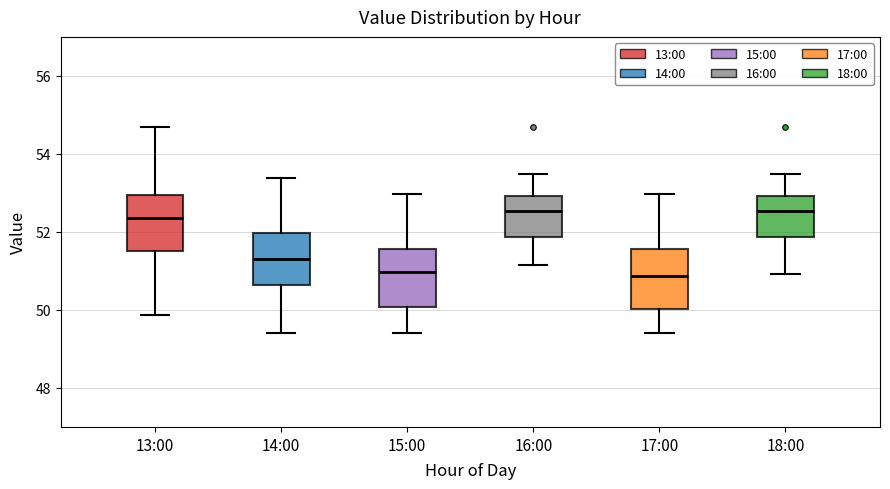

Where is the upper edge of the box for 17:00 on the y-axis? The values are not printed on the chart, so give them approximately, as read against the axis.

51.6